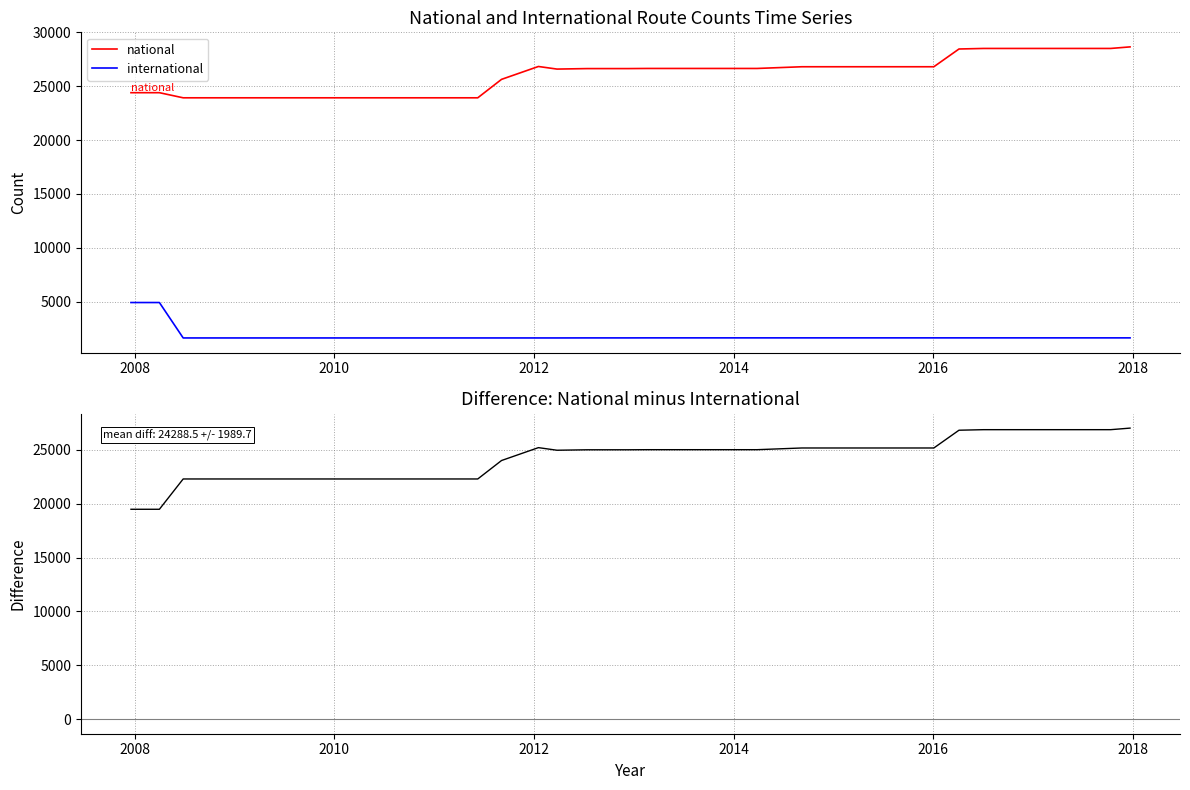

True or false: national minus international and international intersect in this chart.

False